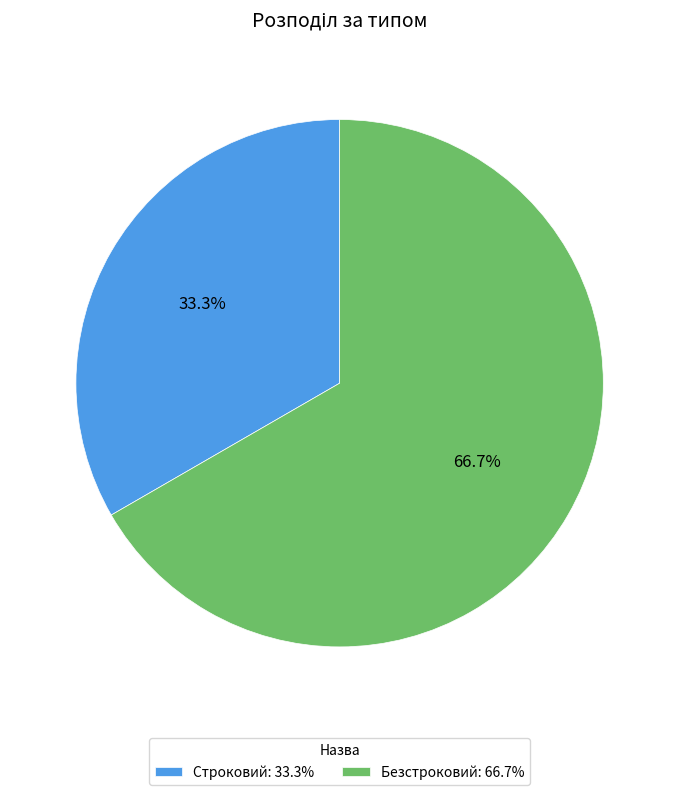

How many slices are in this pie chart?

2